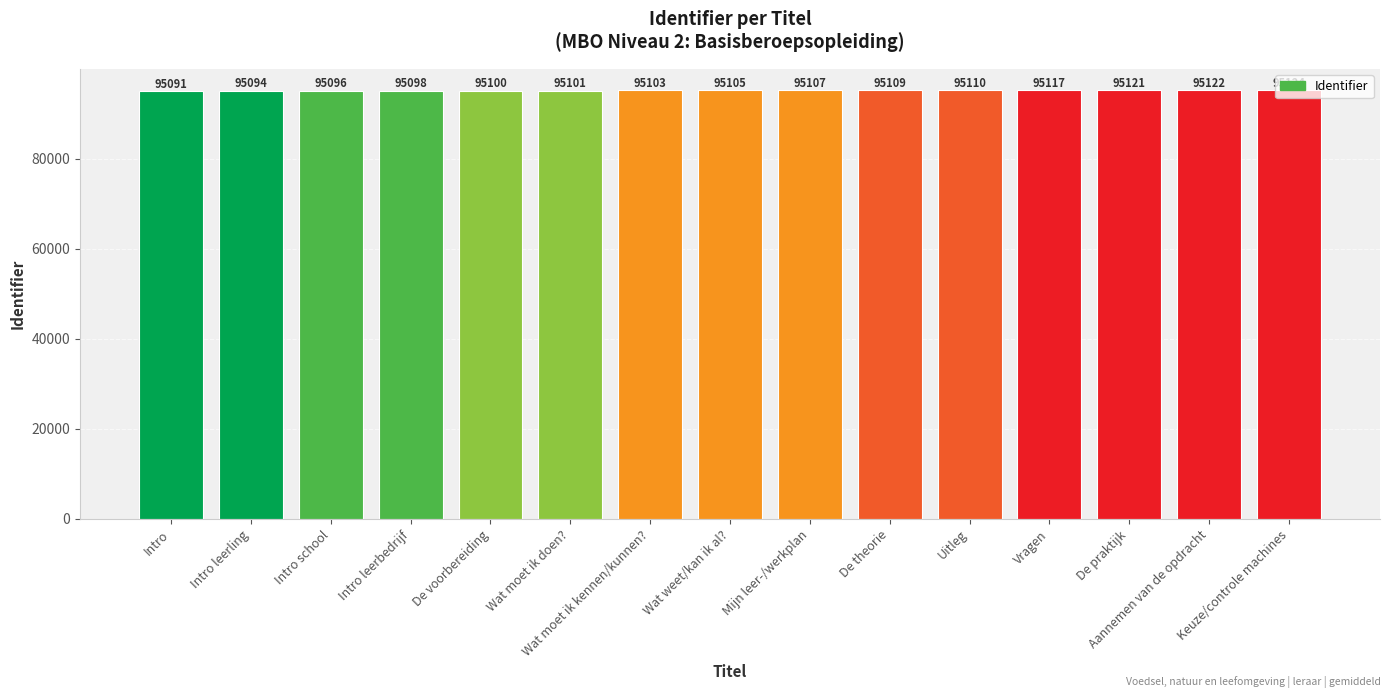

What is the average value?

95107